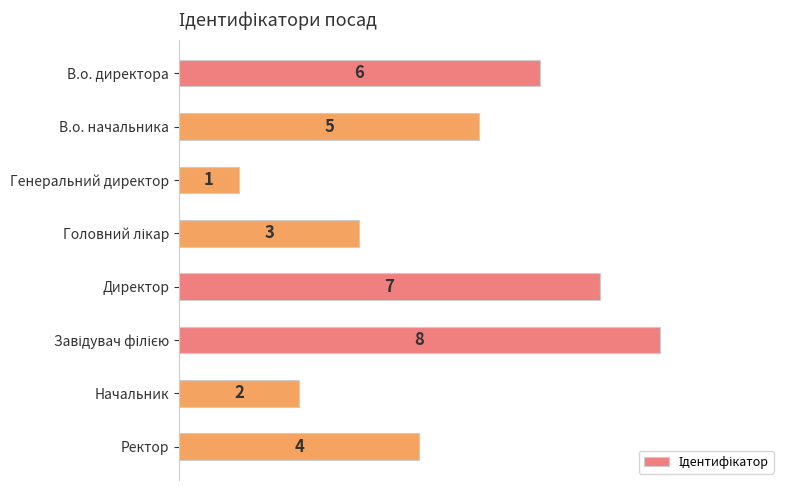

What is the change in value from В.о. начальника to Генеральний директор?

-4